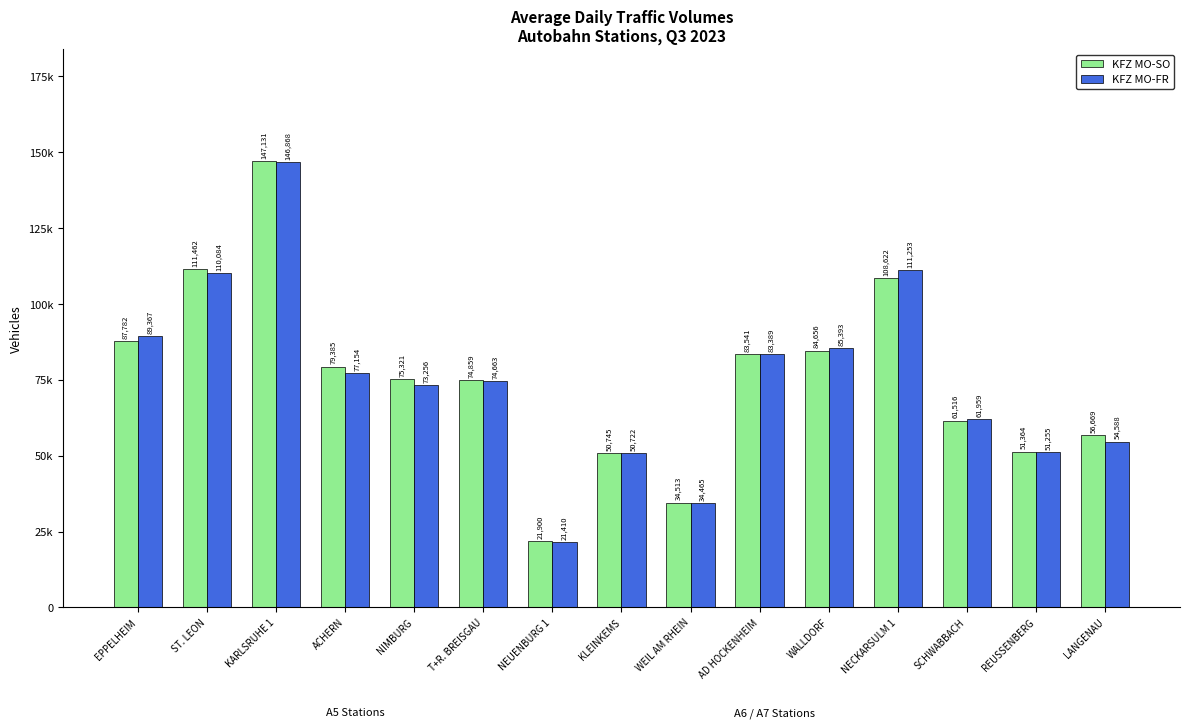

At which category does the chart reach its peak across all series?

KARLSRUHE 1